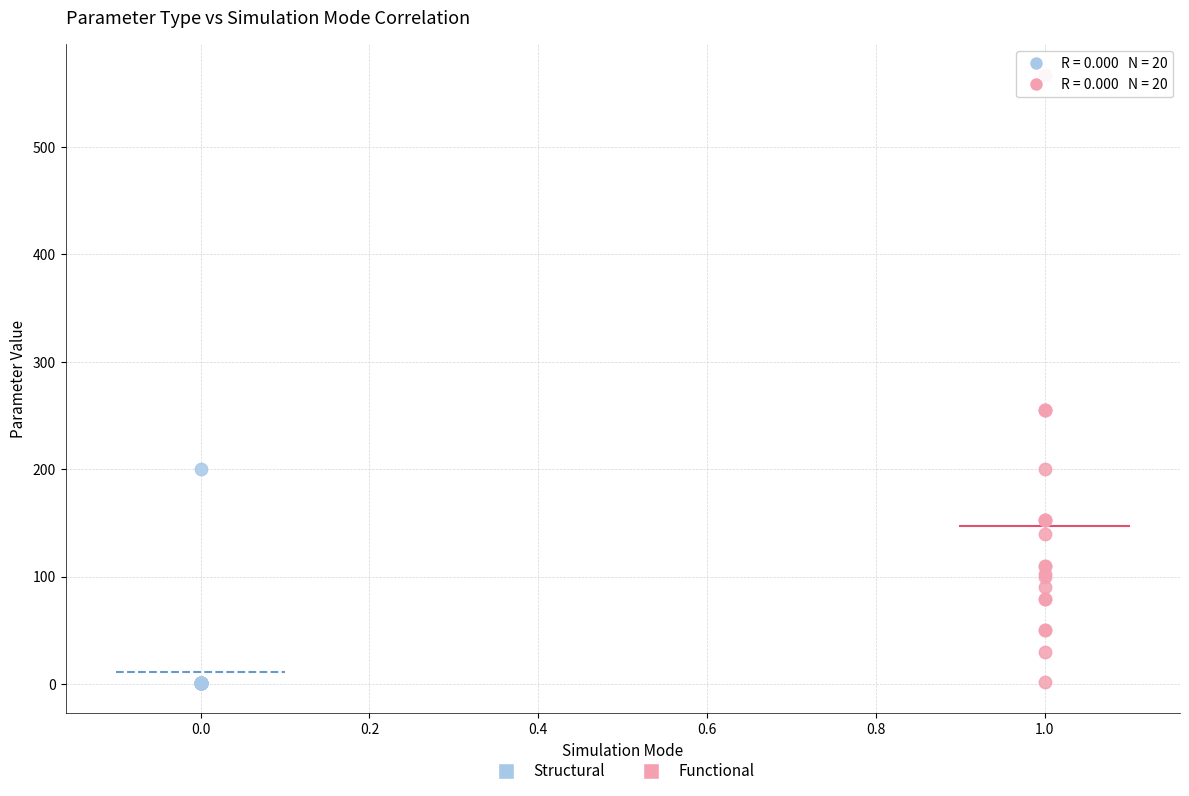

Which series contains the highest Y value?

Functional